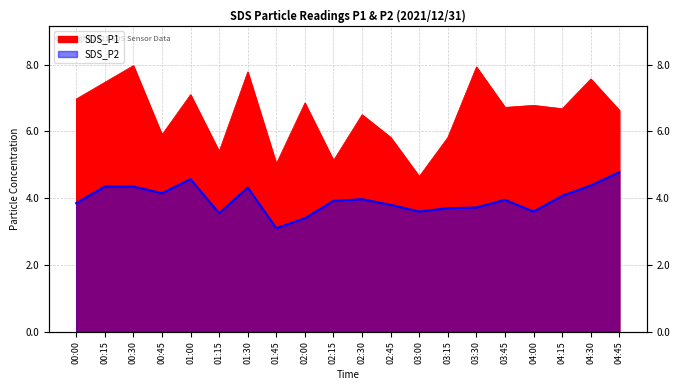

Between 00:15 and 03:15, which series saw the biggest shift?

SDS_P1